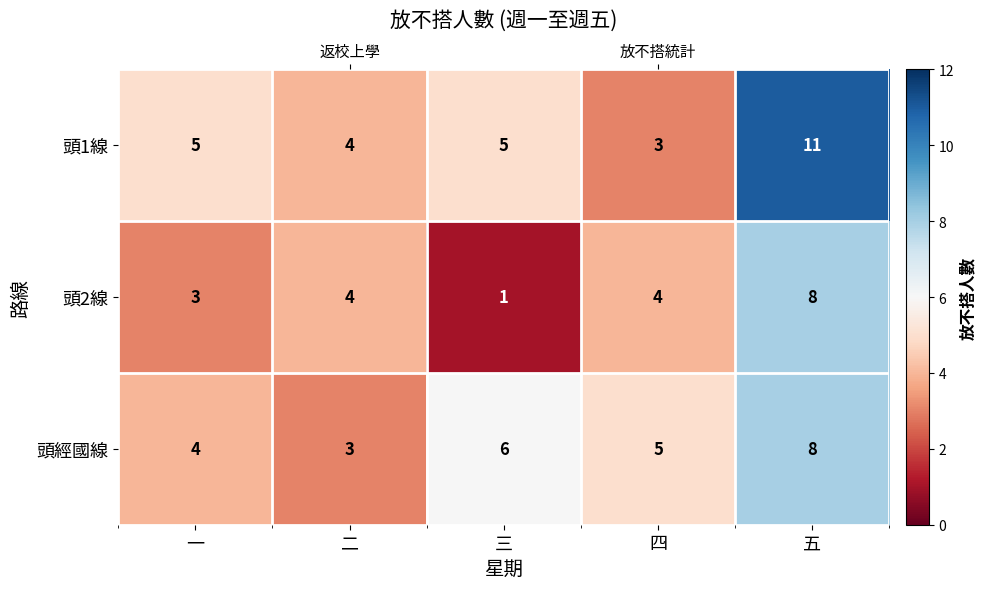

The value of 頭2線 at 二 is 1. True or false?

False